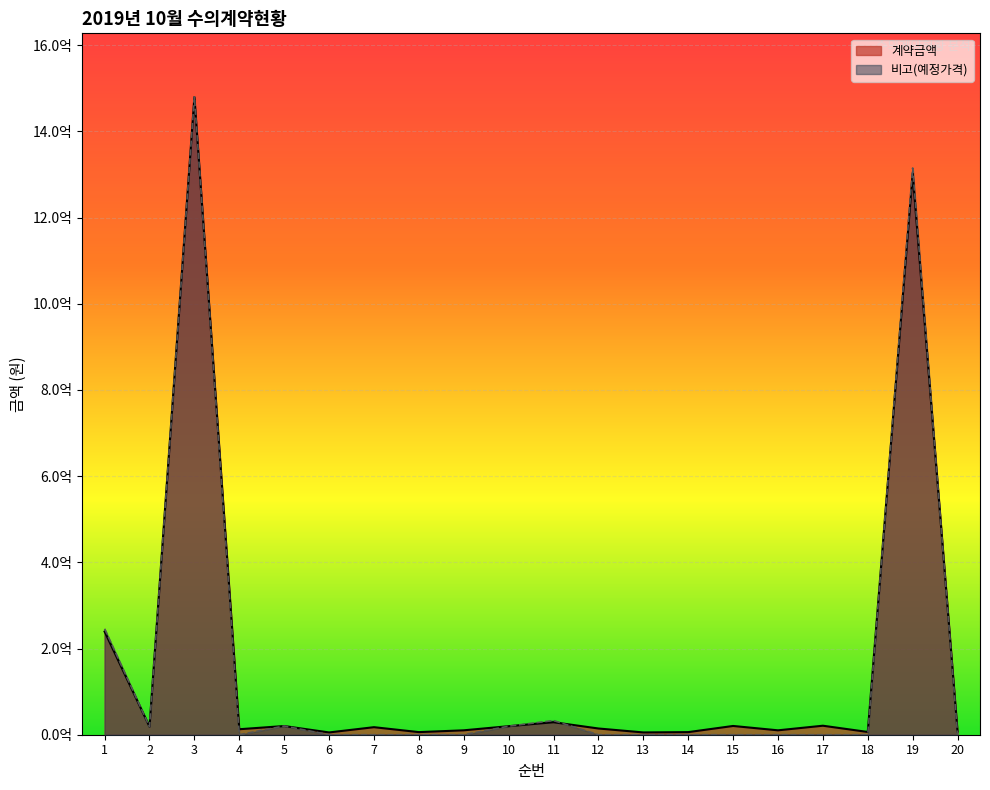

What is the value of the 계약금액 point at the 10th from the left?

19800000